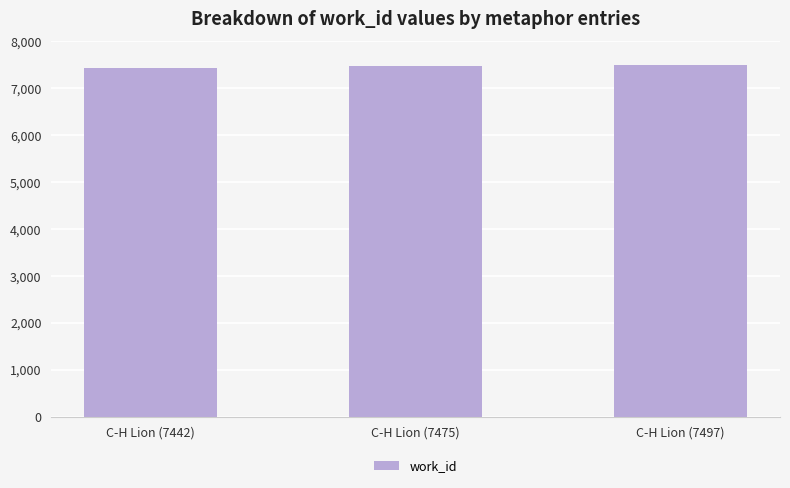

Are the bars grouped side by side (vs. stacked)?

No